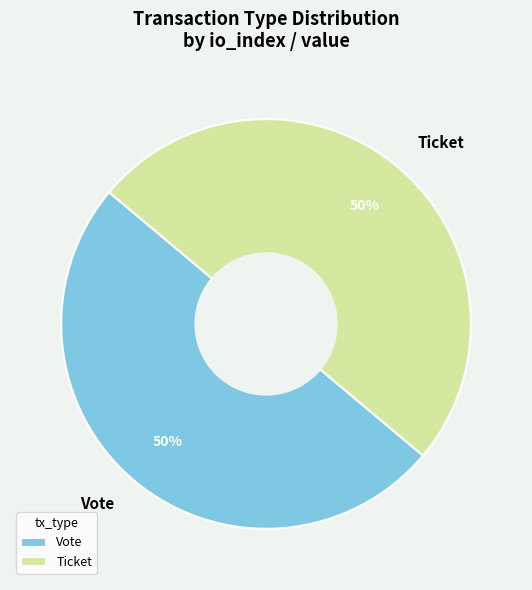

What is the ratio of the value at Vote to the value at Ticket?

1.0